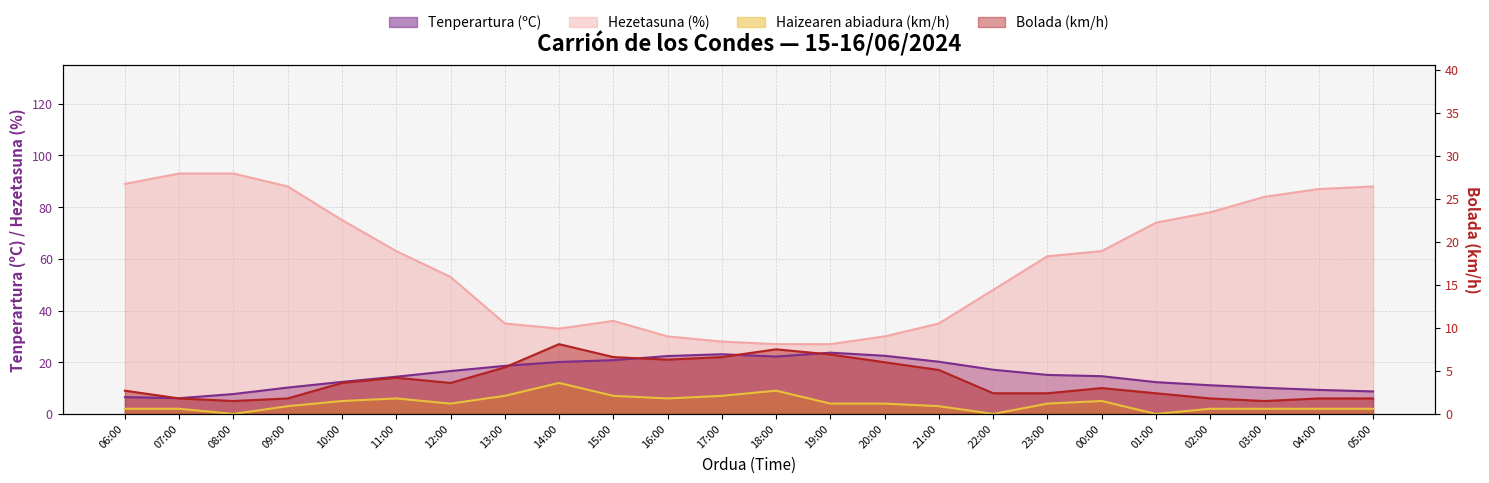

What is the difference between the highest and lowest values at 07:00?

91.0